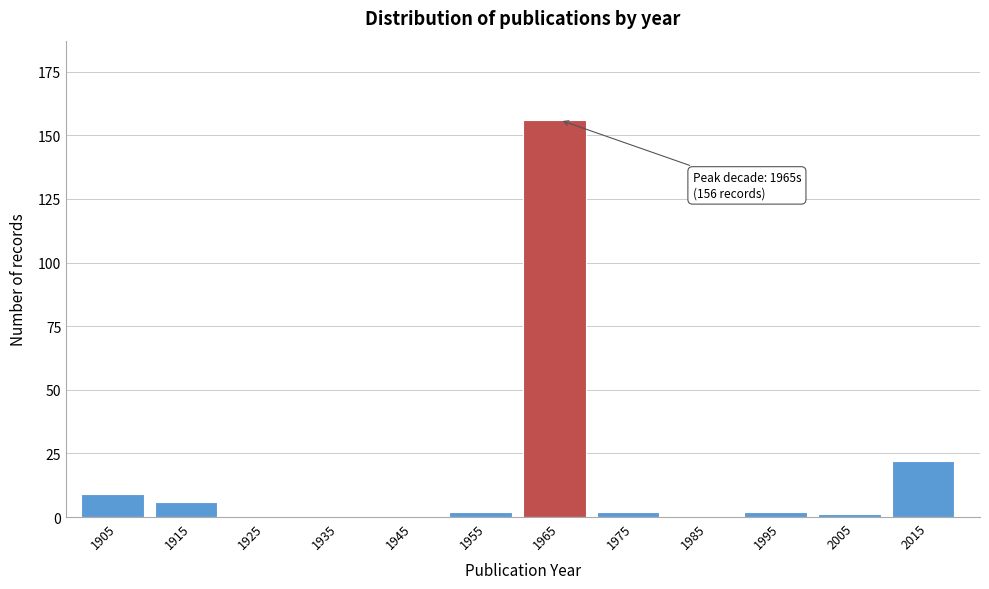

Reading right to left, list all the values displayed in this chart.

2015=22	2005=1	1995=2	1985=0	1975=2	1965=156	1955=2	1945=0	1935=0	1925=0	1915=6	1905=9